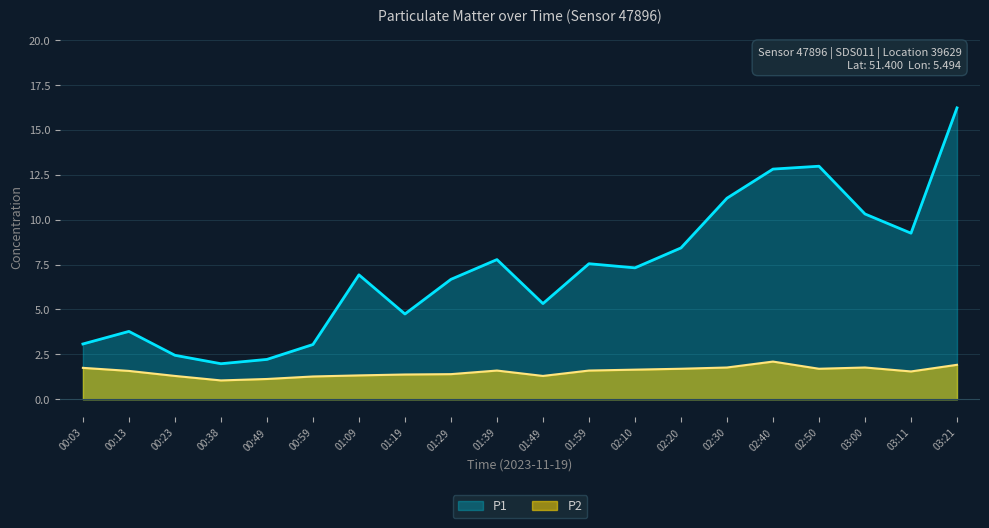

What are all the series names shown in the legend?

P1, P2